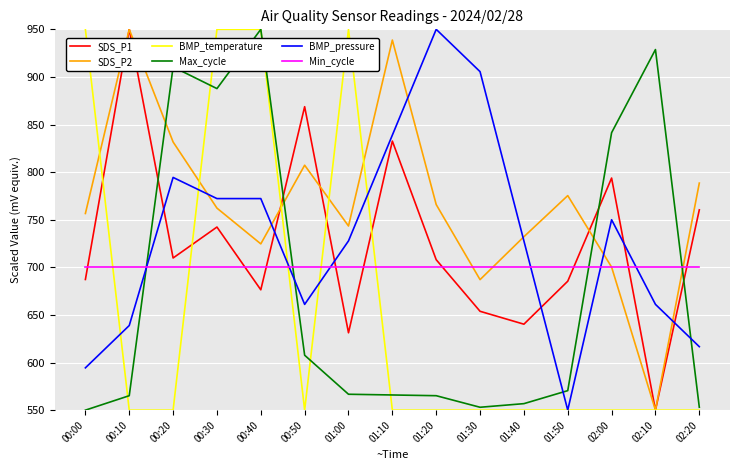

What is the difference between the maximum and minimum values in the SDS_P2 series?

400.0